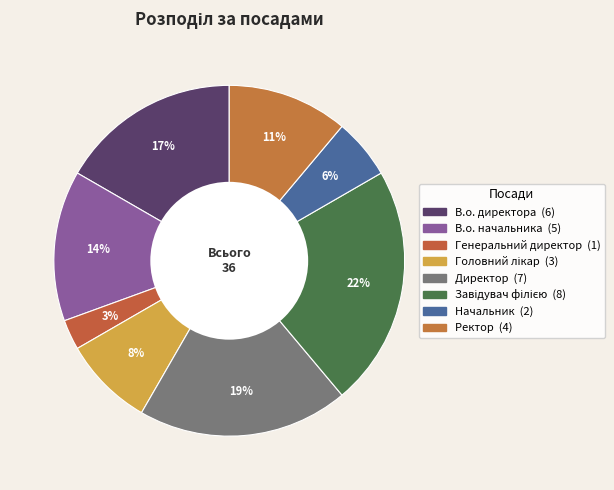

How many slices are in this pie chart?

8